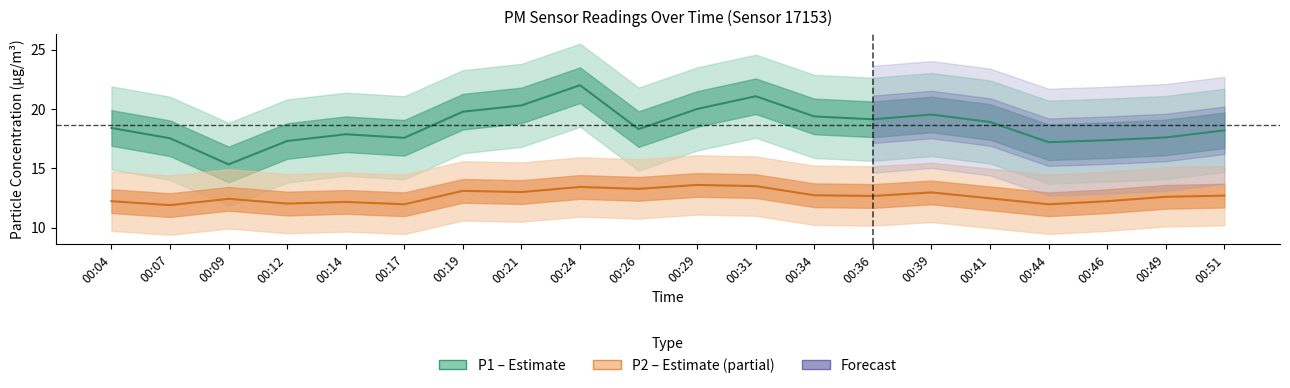

True or false: P2 has a value of 11.9 at 00:07.

True